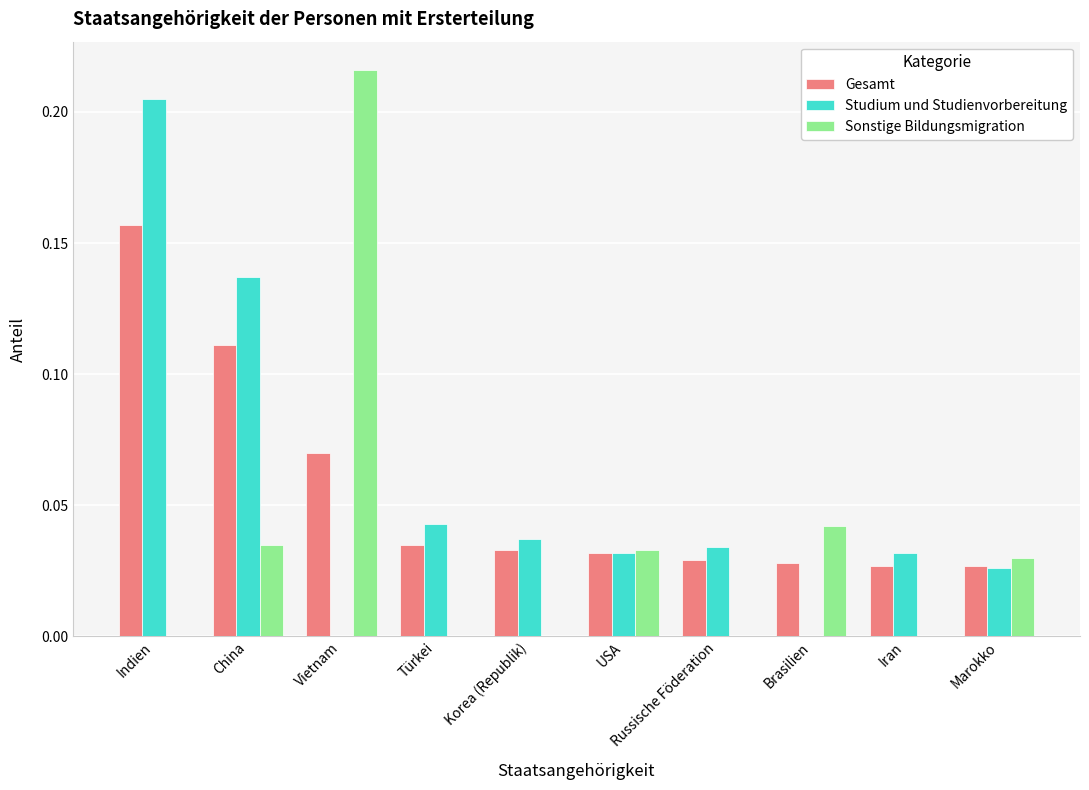

Which category has the highest value in the Gesamt series?

Indien